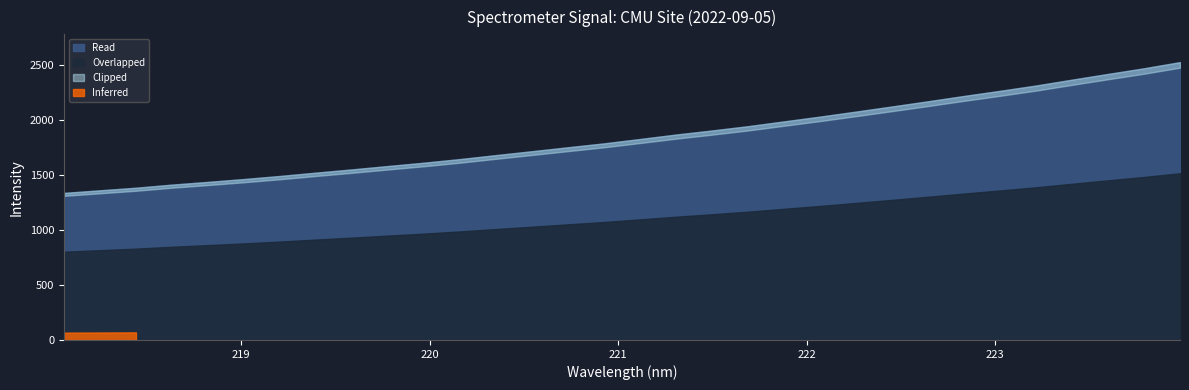

The chart shows a value of 2770.3 at 220.5444. True or false?

False